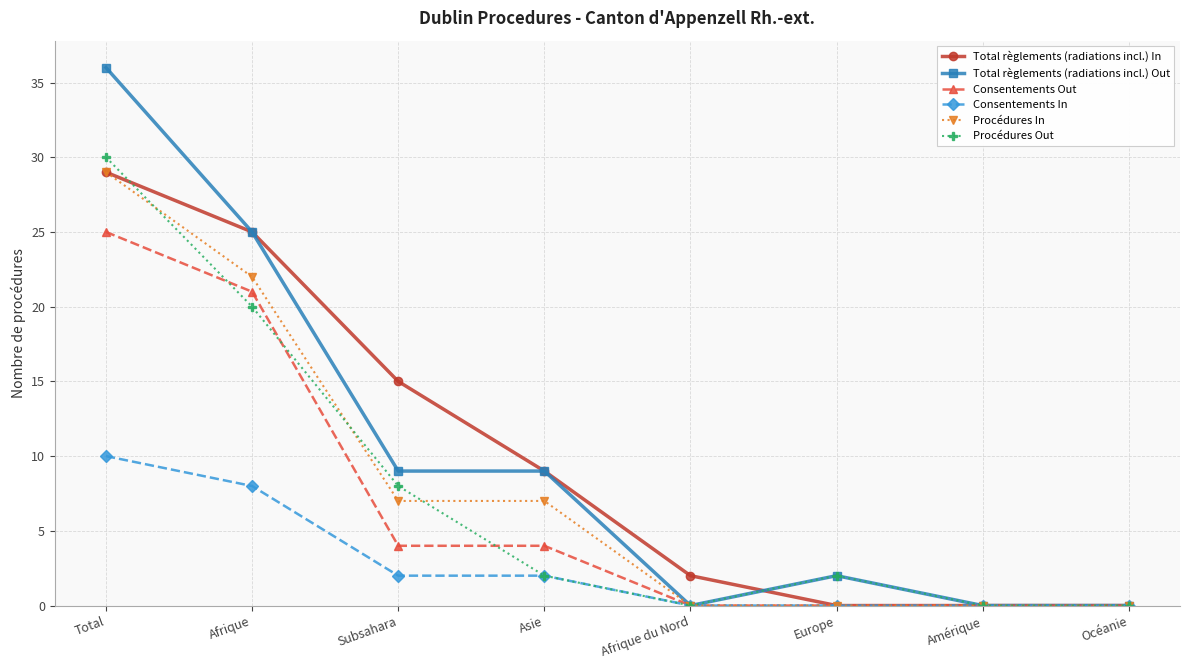

What value does the Procédures In series have at Afrique, to the nearest 5?

20